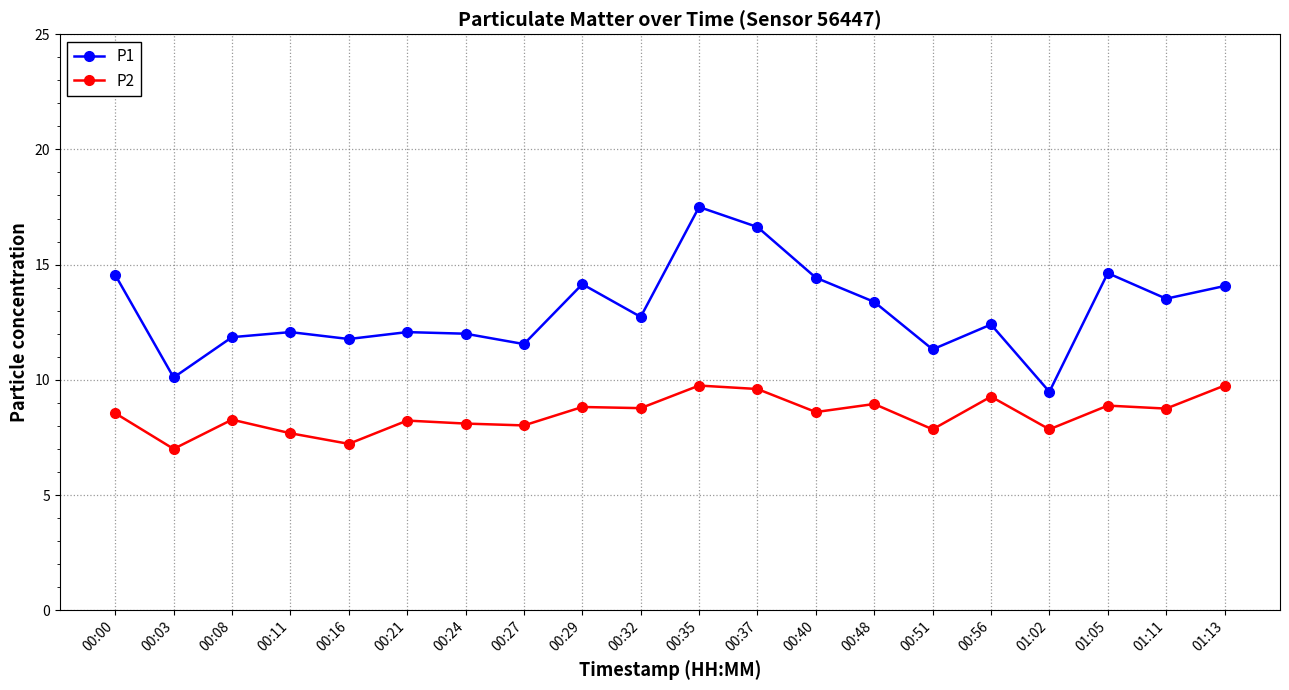

True or false: P1 and P2 cross at least once.

False